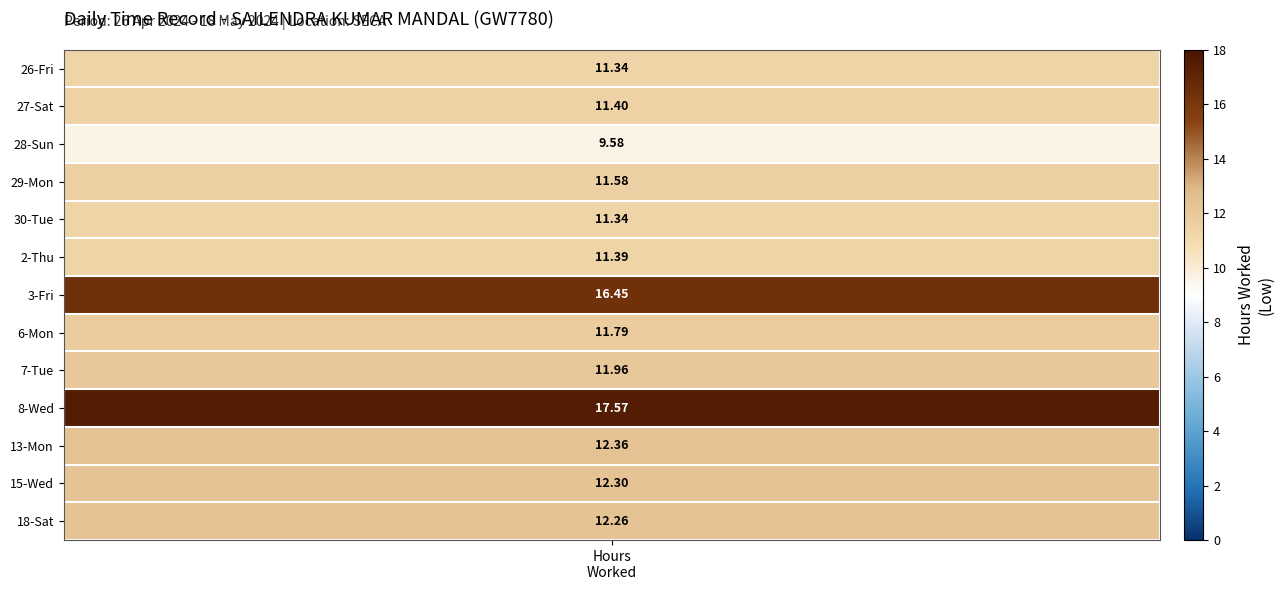

What is the sum of the 2-Thu values at 0 and 6?

11.4